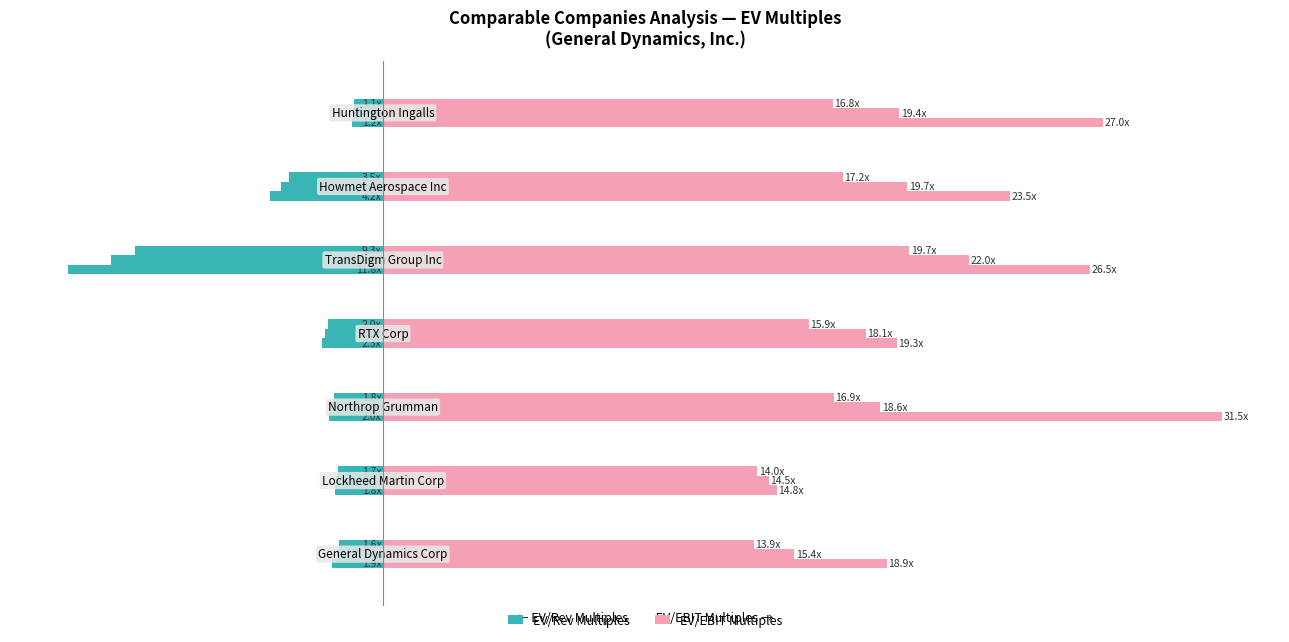

What is the greatest value displayed?

31.5